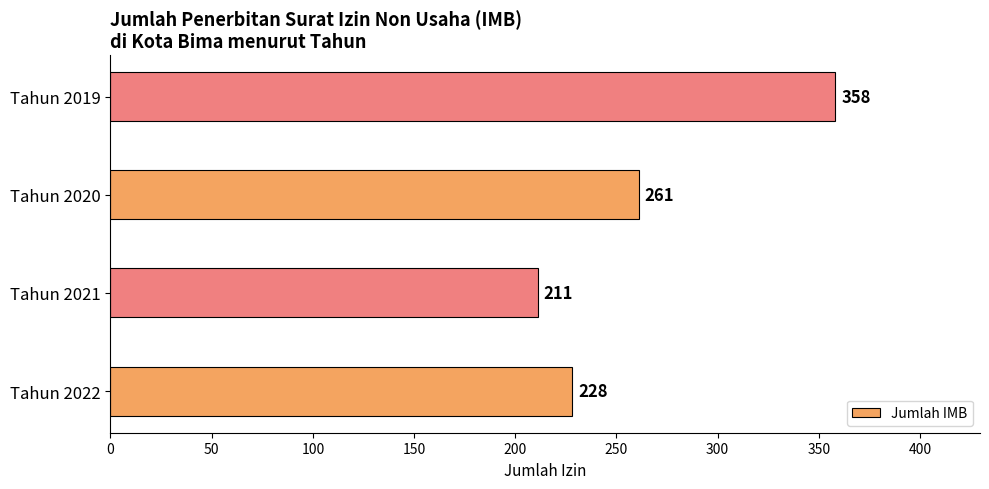

Reading bottom to top, list all the values displayed in this chart.

Tahun 2022=228	Tahun 2021=211	Tahun 2020=261	Tahun 2019=358